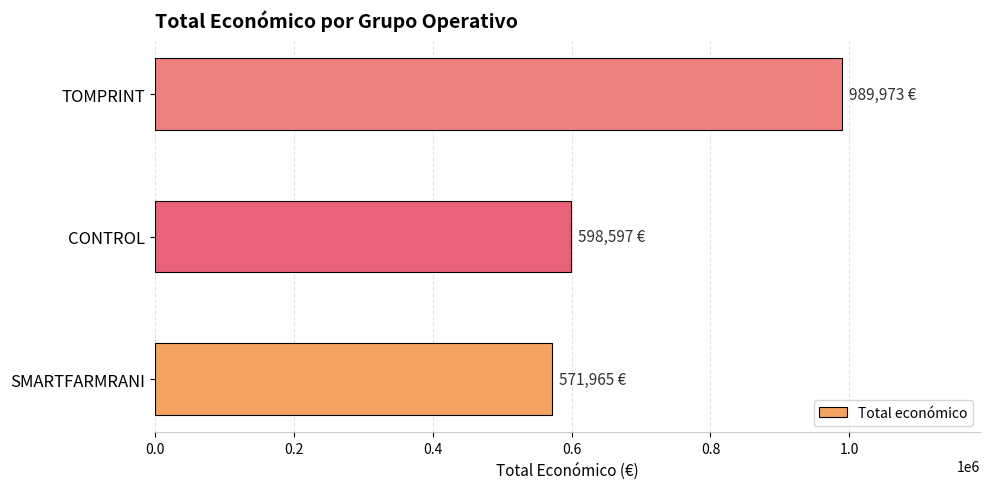

Rank the categories by value from highest to lowest.

TOMPRINT, CONTROL, SMARTFARMRANI